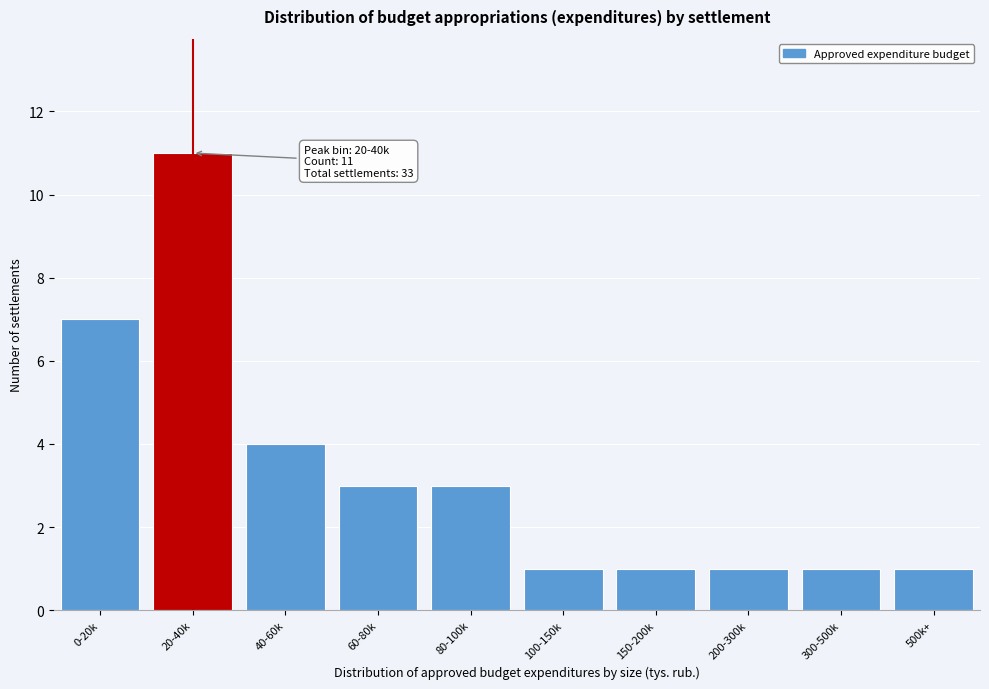

Reading left to right, list all the values displayed in this chart.

0-20k=7	20-40k=11	40-60k=4	60-80k=3	80-100k=3	100-150k=1	150-200k=1	200-300k=1	300-500k=1	500k+=1